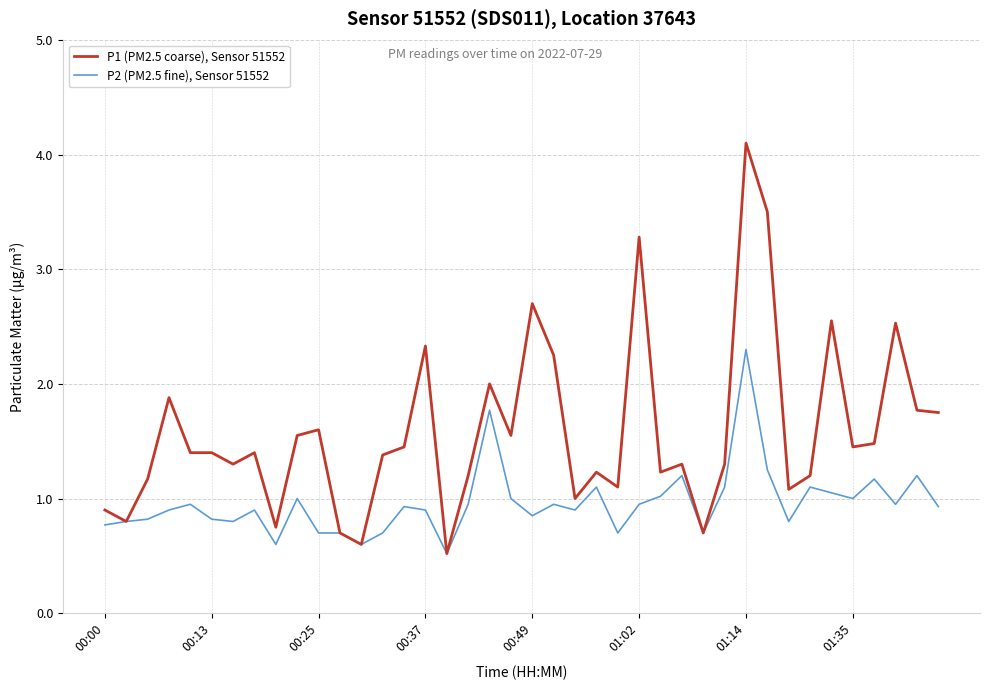

What is the minimum value for P1 (PM2.5 coarse), Sensor 51552?

0.5